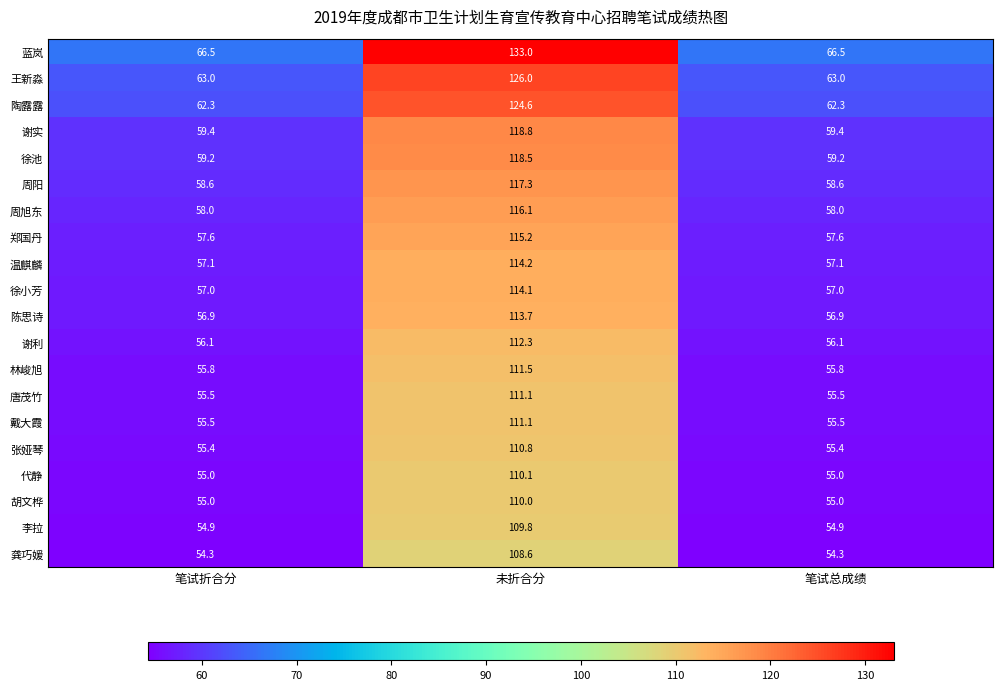

At which category is the sum across all series the highest?

未折合分